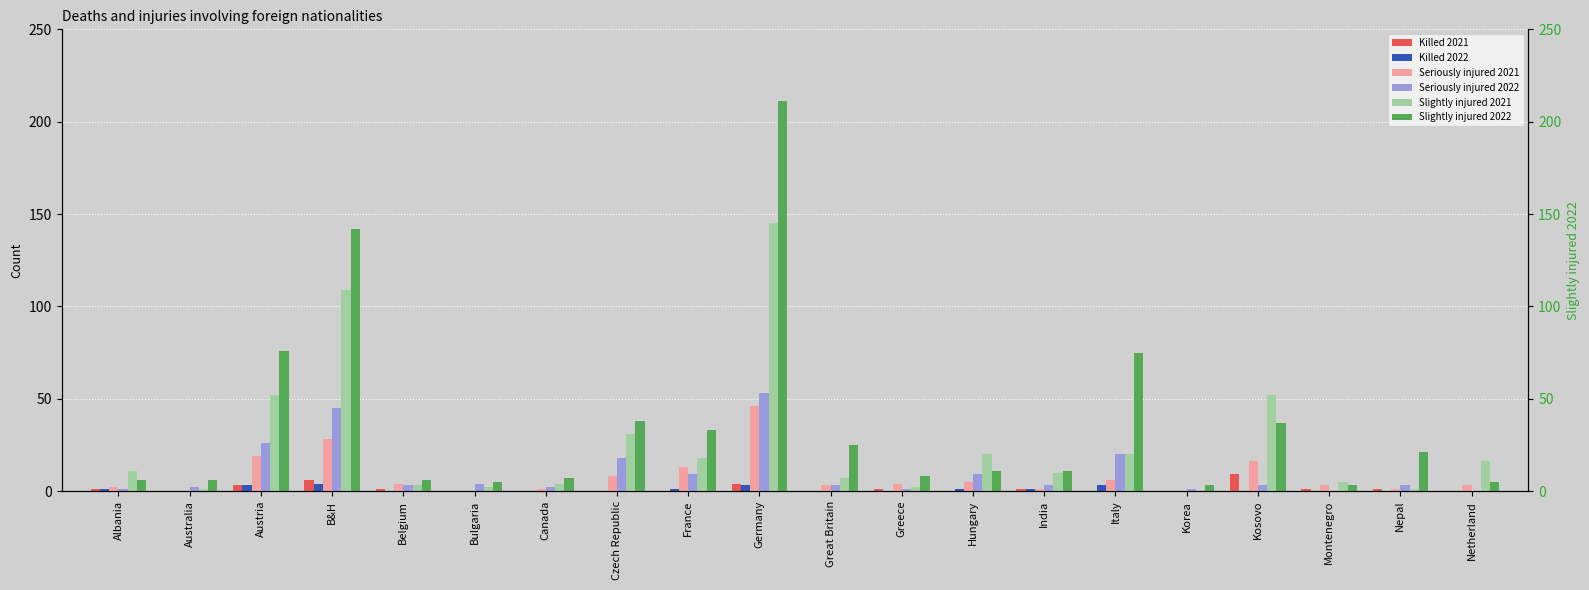

True or false: Slightly injured 2022 has a value of 361 at Germany.

False